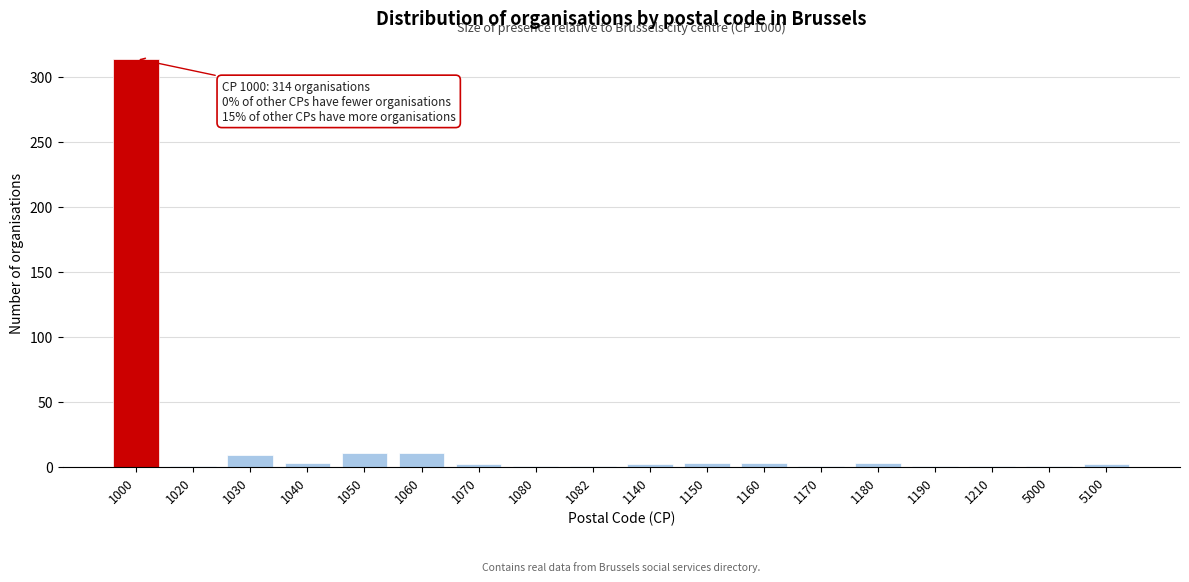

What is the sum of all values?

370